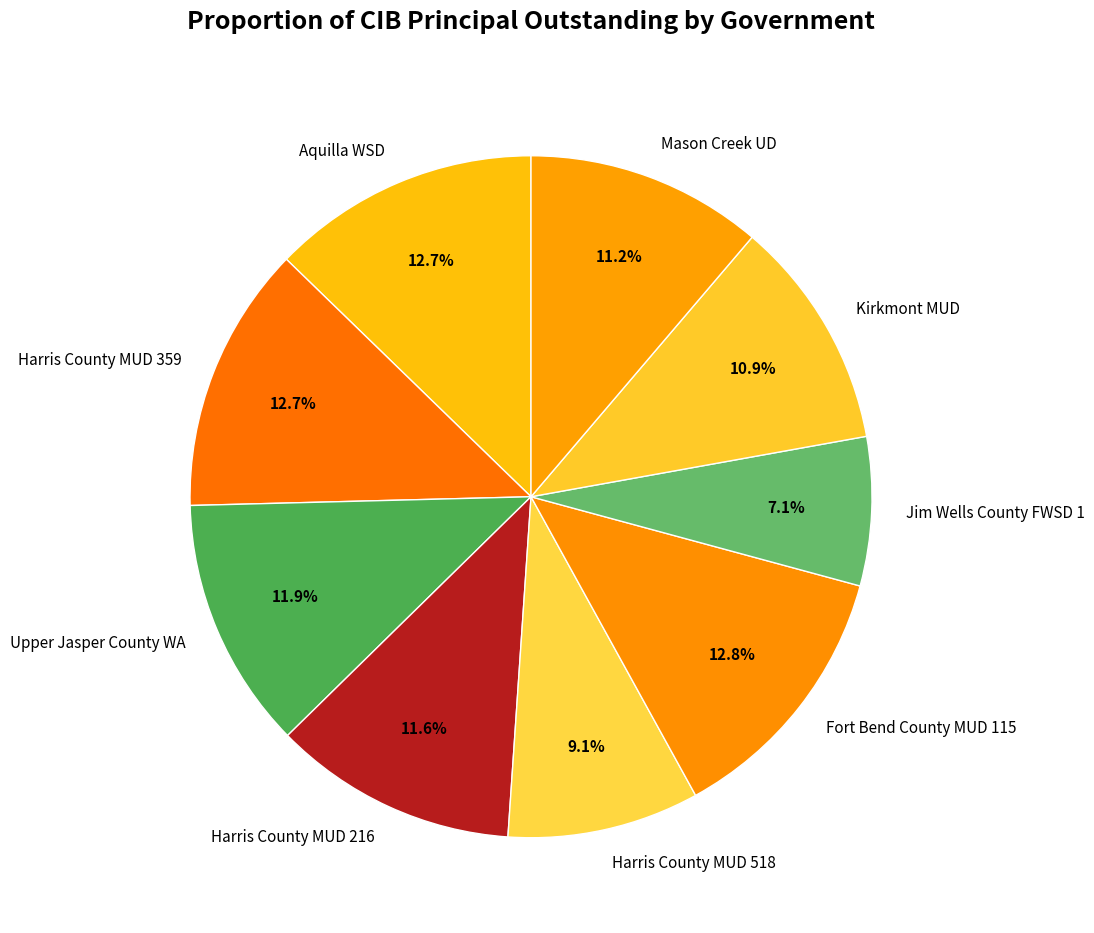

What is the ratio of the value at Aquilla WSD to the value at Harris County MUD 216?

1.1